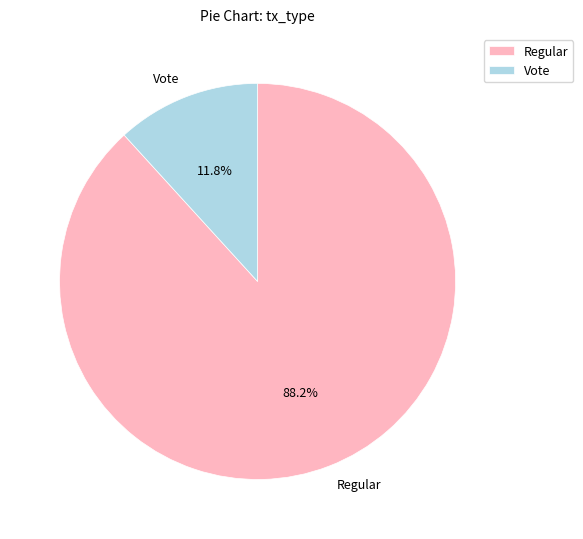

Count the number of slices in the pie.

2